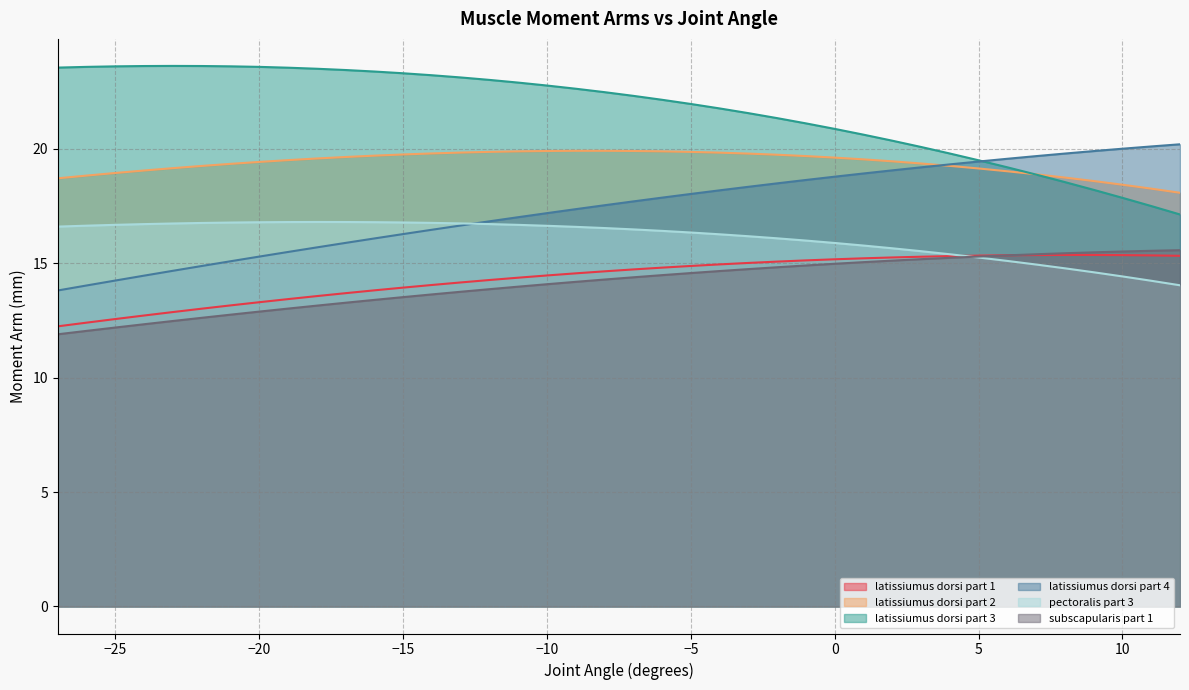

What is the sum of the pectoralis part 3 values at -17 and -23?

33.5